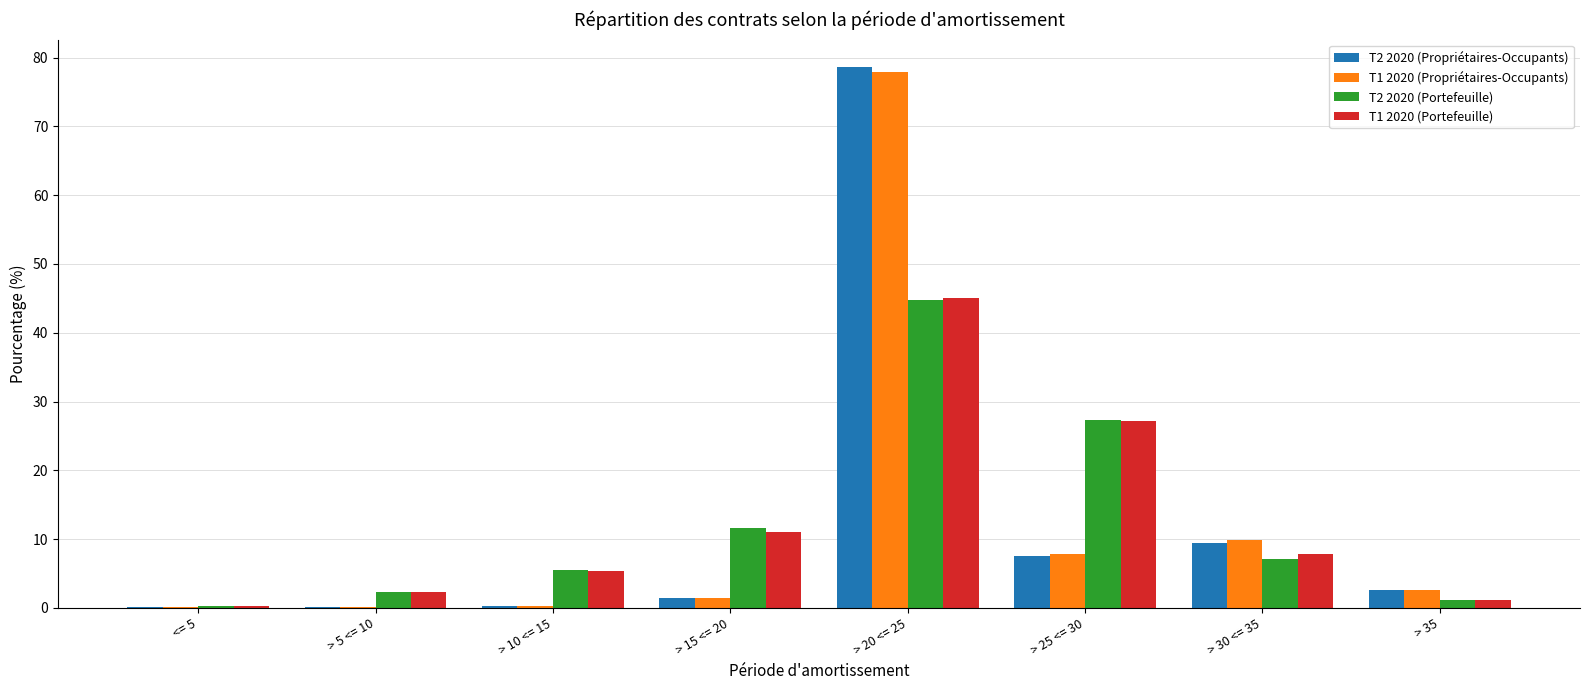

What is the difference between the T1 2020 (Portefeuille) values at > 35 and > 15 <= 20?

9.9